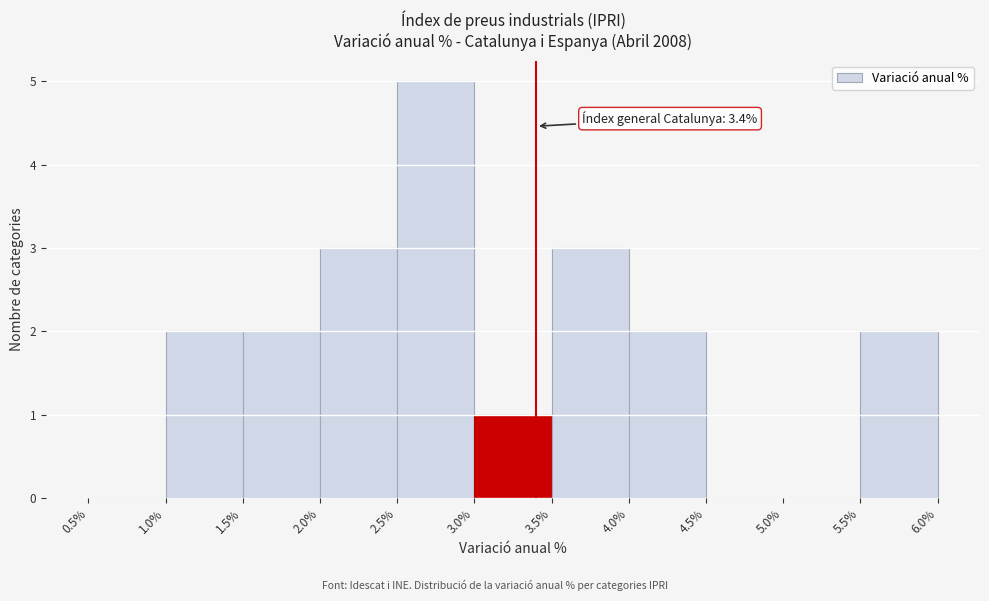

Which range on the x-axis has the tallest bar?

2.5% to 3.0%